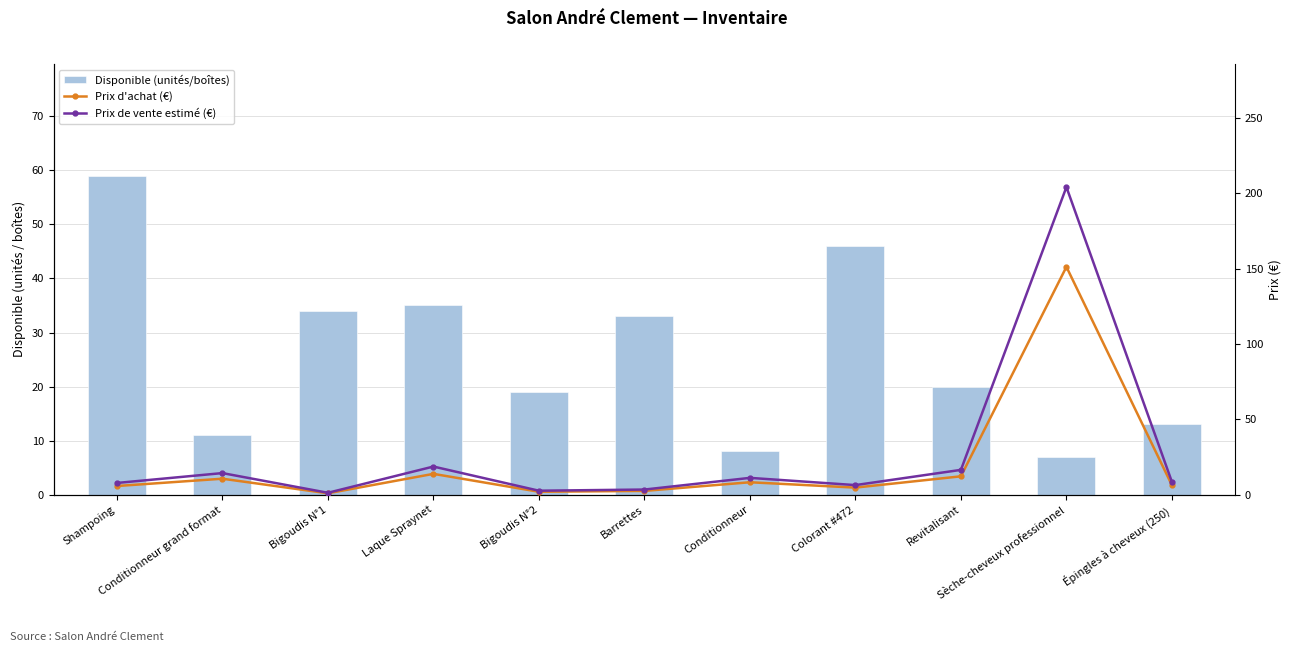

At which label is Prix de vente estimé (€) closest to 102?

Laque Spraynet